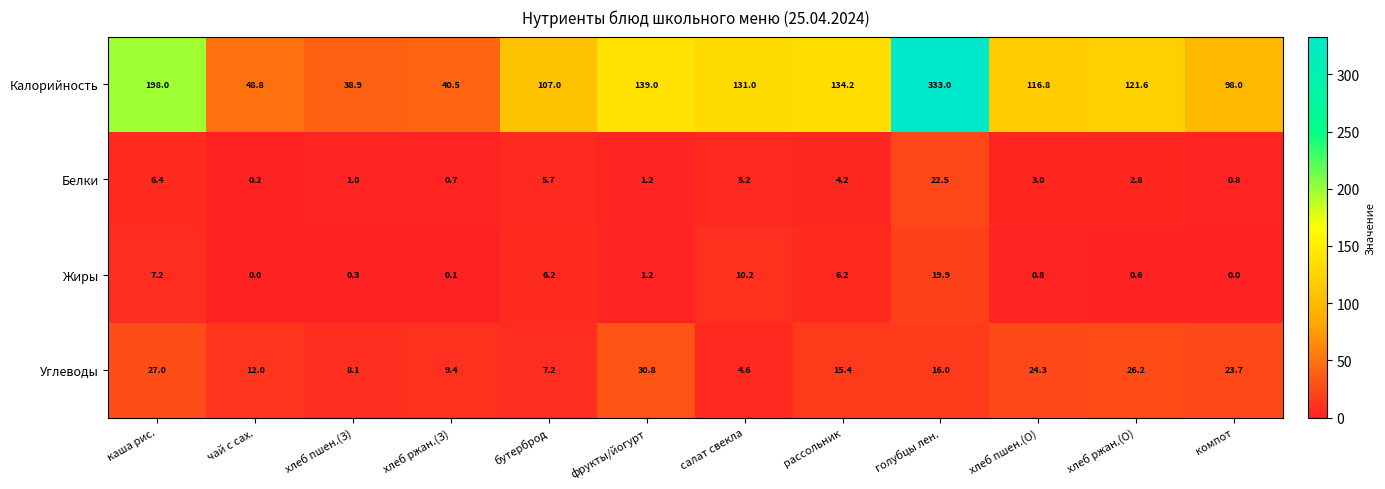

Which series has the largest total across all categories?

Калорийность